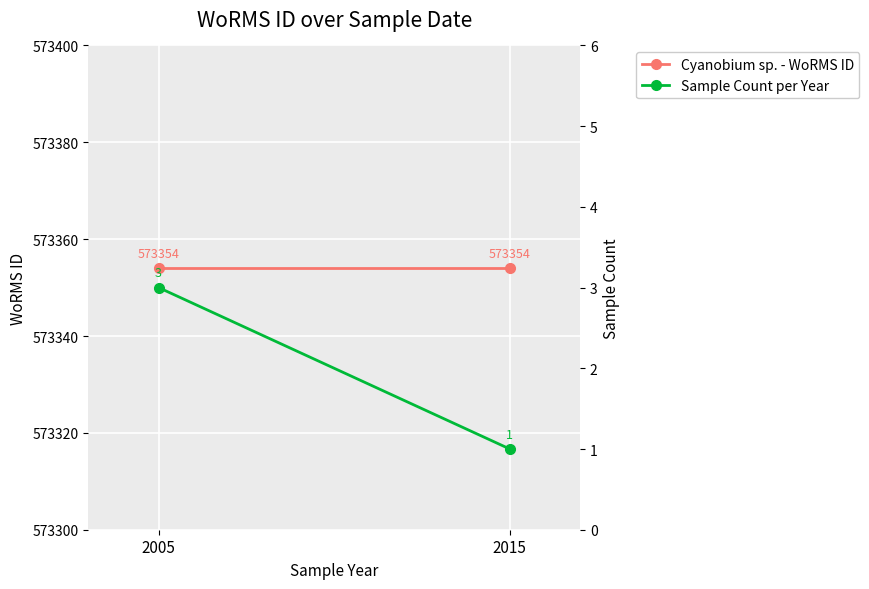

Is this an area chart (filled region under the line)?

No